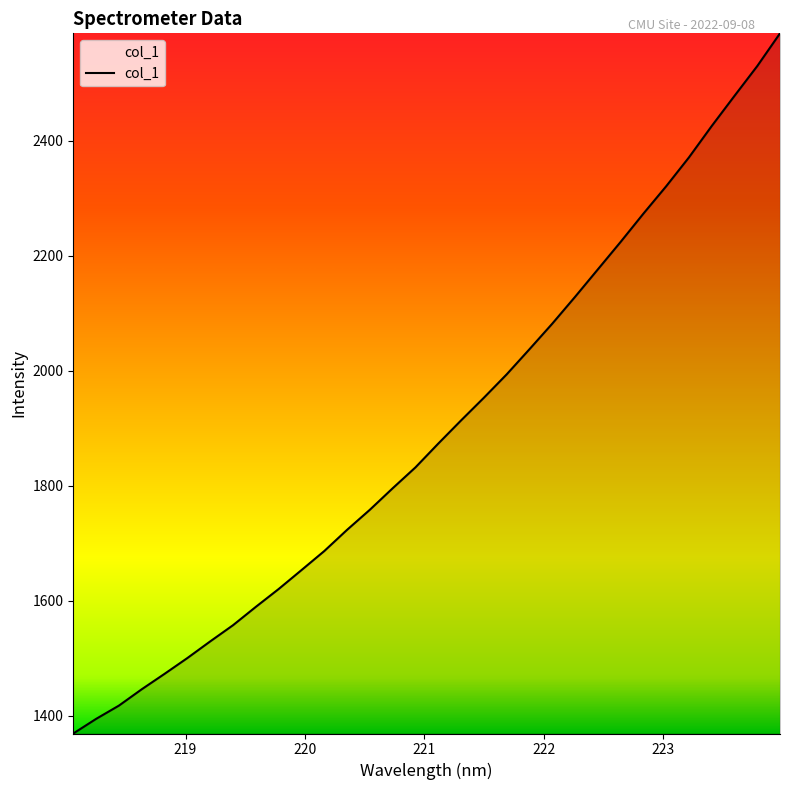

What is the greatest value displayed?

2586.9